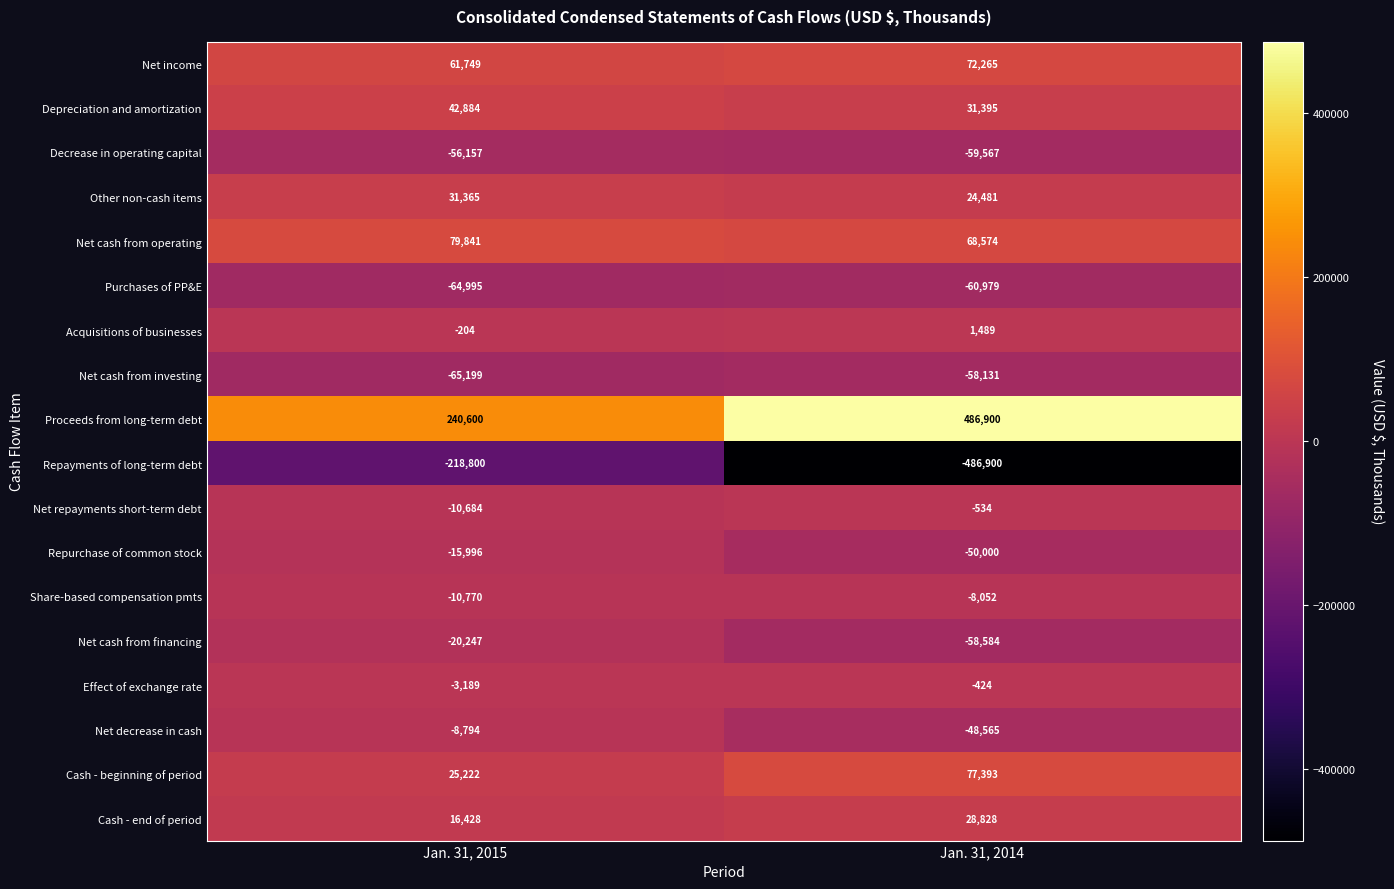

Which series changed the most between Jan. 31, 2015 and Jan. 31, 2014?

Repayments of long-term debt